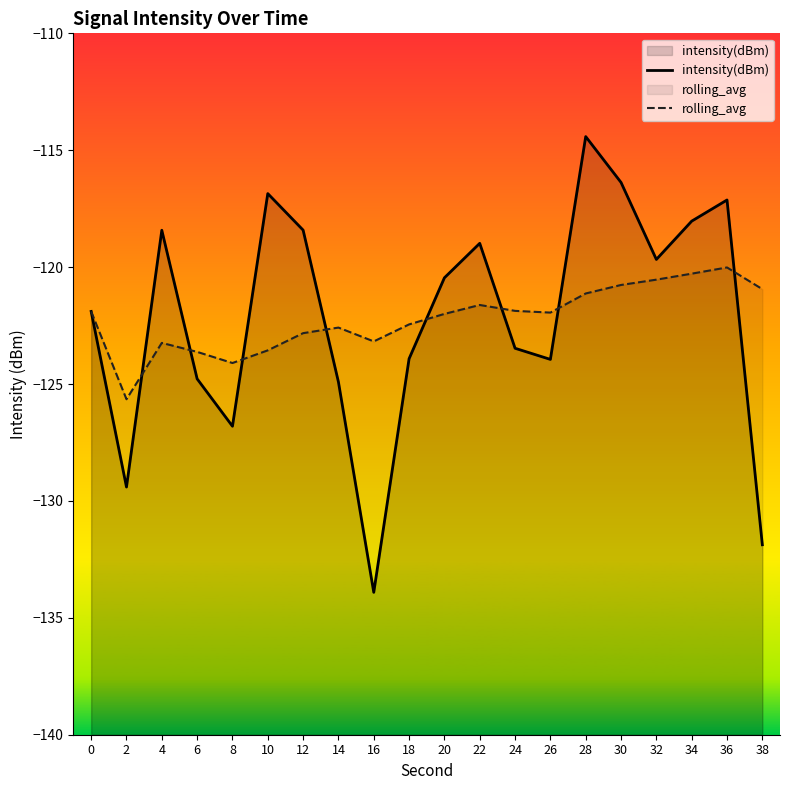

List the labels in order of intensity(dBm) value, smallest first.

16, 38, 2, 8, 14, 6, 26, 18, 24, 0, 20, 32, 22, 4, 12, 34, 36, 10, 30, 28